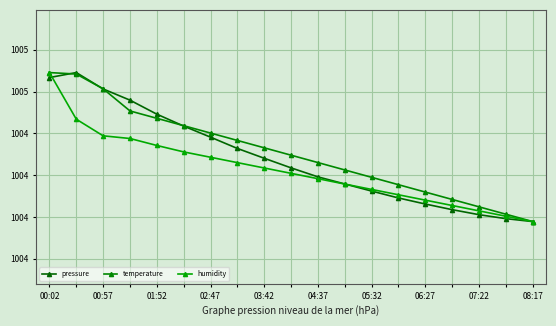

Does the chart have visible grid lines?

Yes